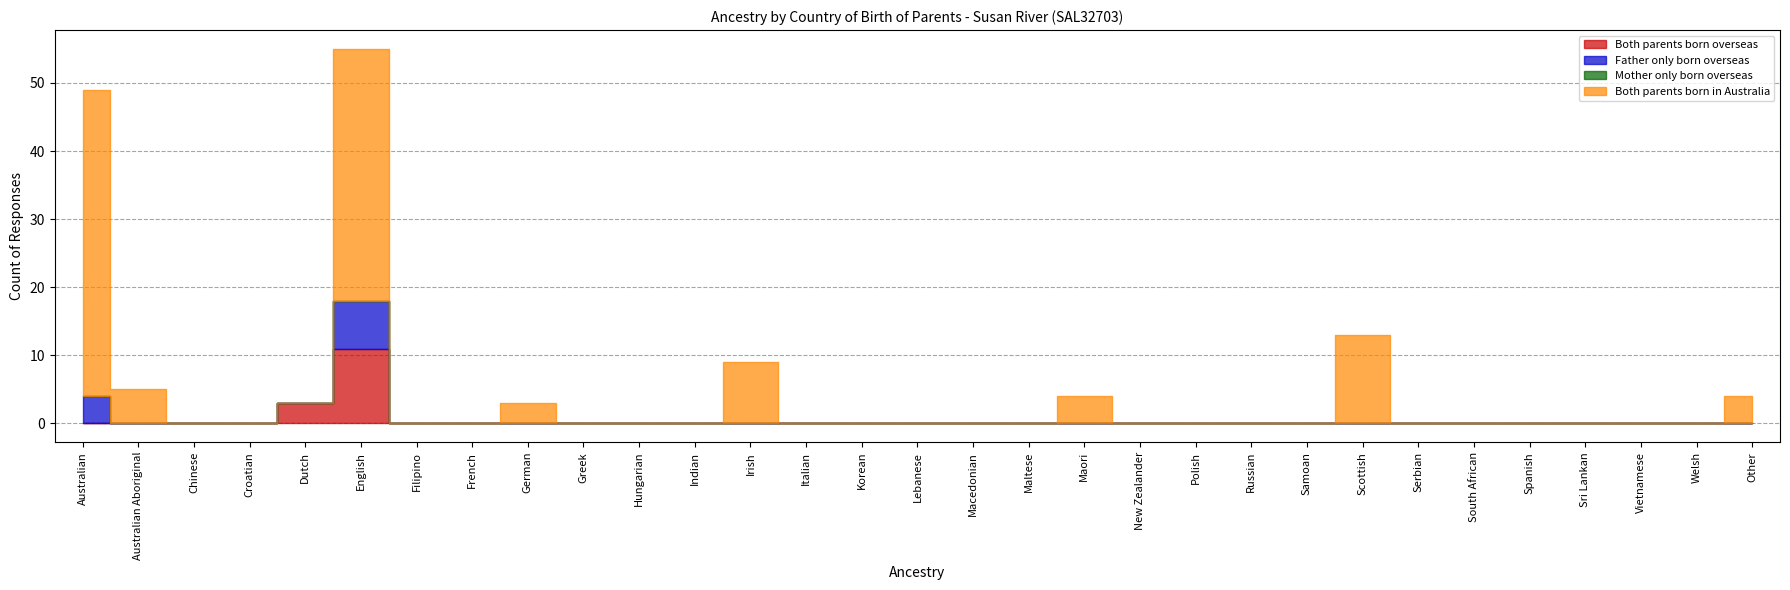

True or false: Both parents born in Australia and Father only born overseas cross at least once.

False